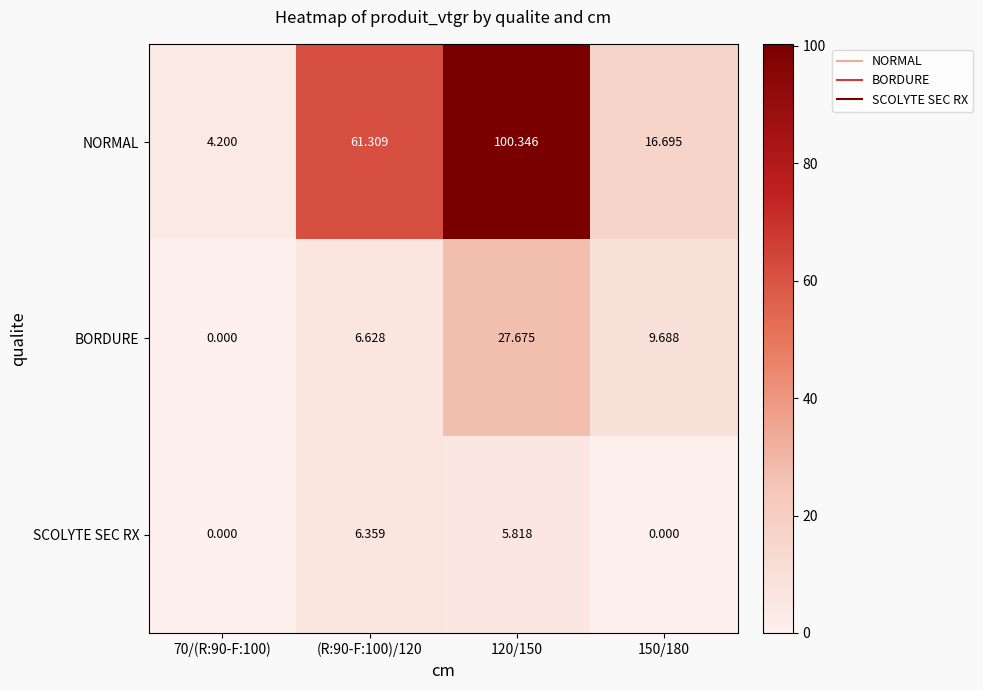

Is the value of SCOLYTE SEC RX at 120/150 greater than the value of NORMAL at 70/(R:90-F:100)?

Yes